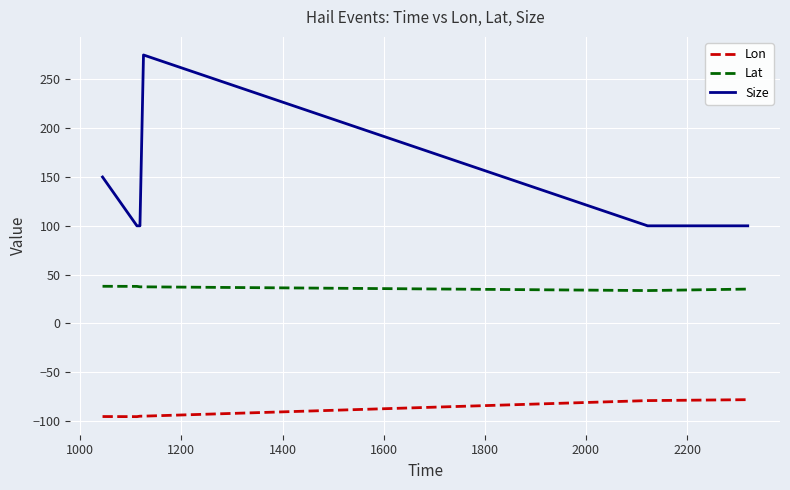

What is the sum of all Size values?

825.0